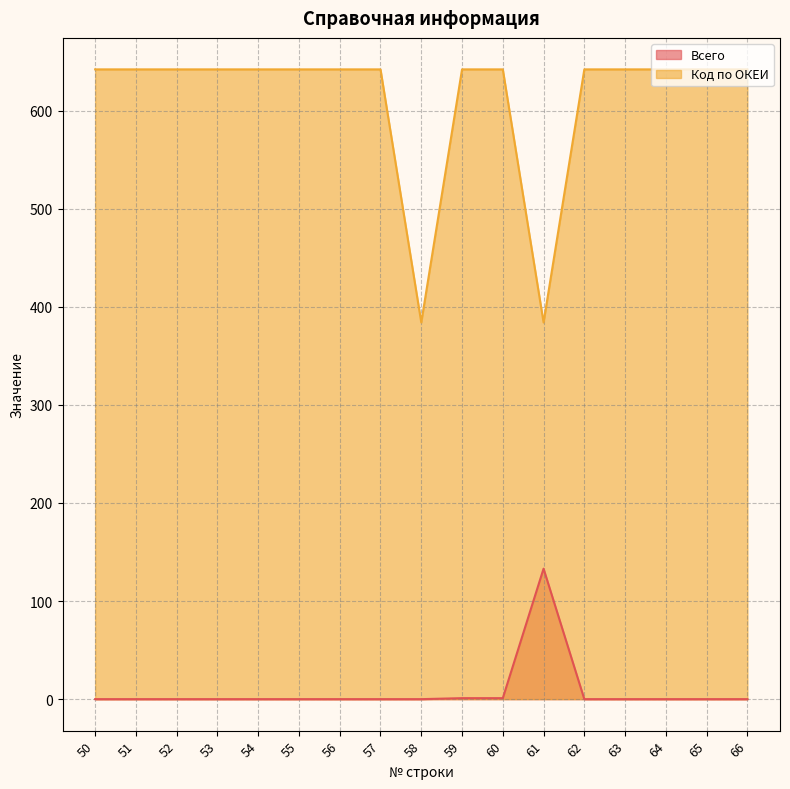

True or false: Всего and Код по ОКЕИ intersect in this chart.

False